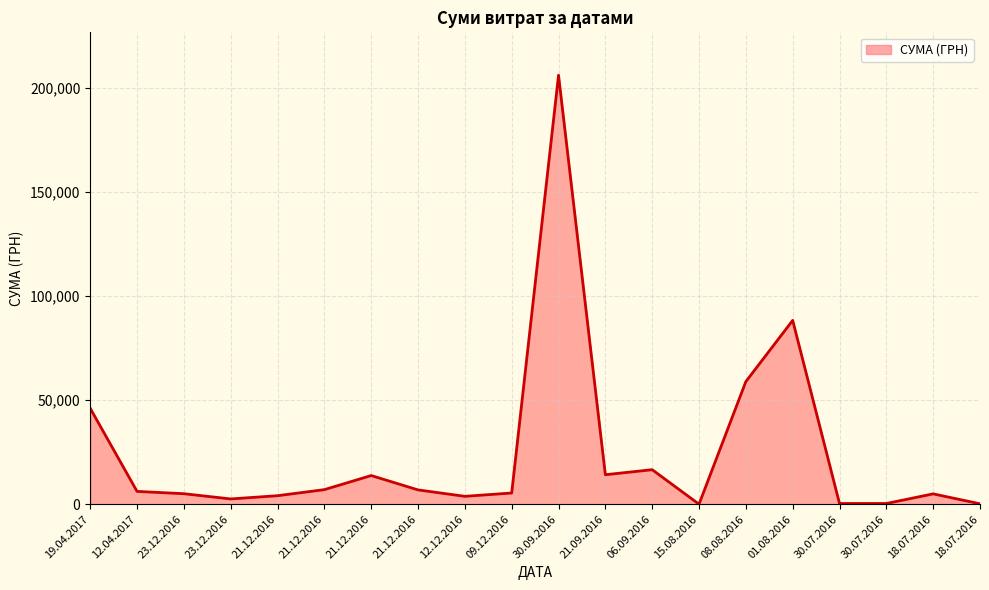

Does the chart display data point markers on the line(s)?

No